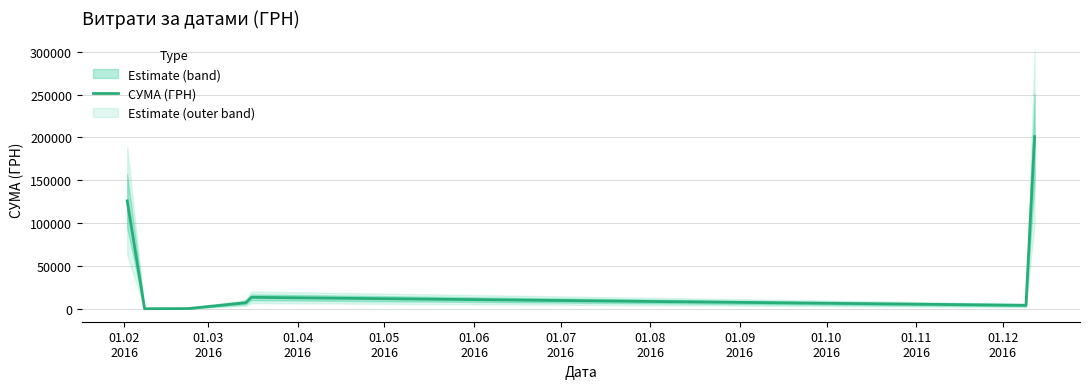

What is the highest value of the СУМА (ГРН) series?

200896.0